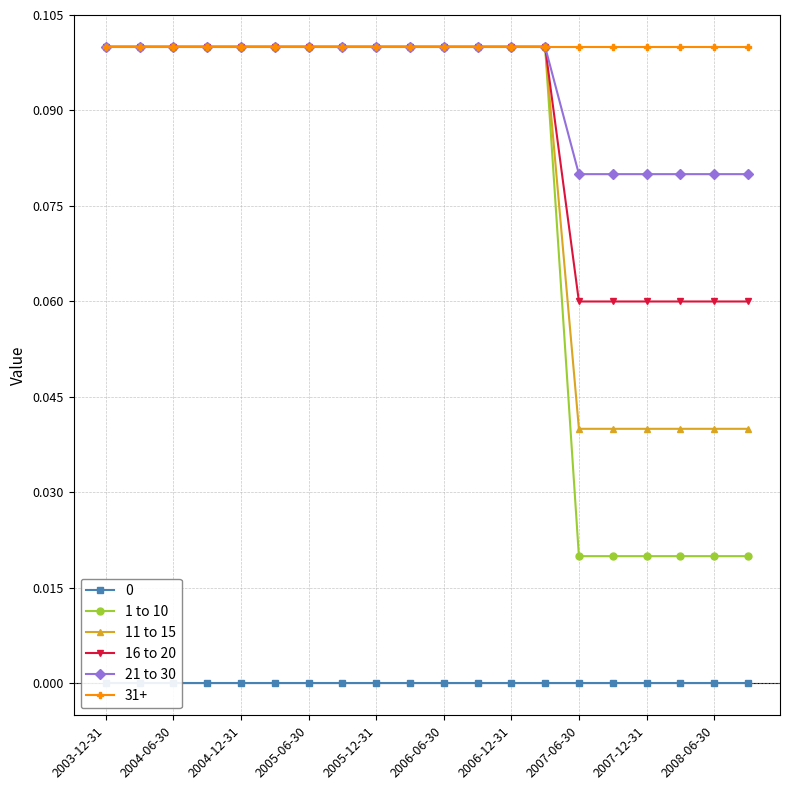

The value of 16 to 20 at 15 is 0.1. True or false?

False